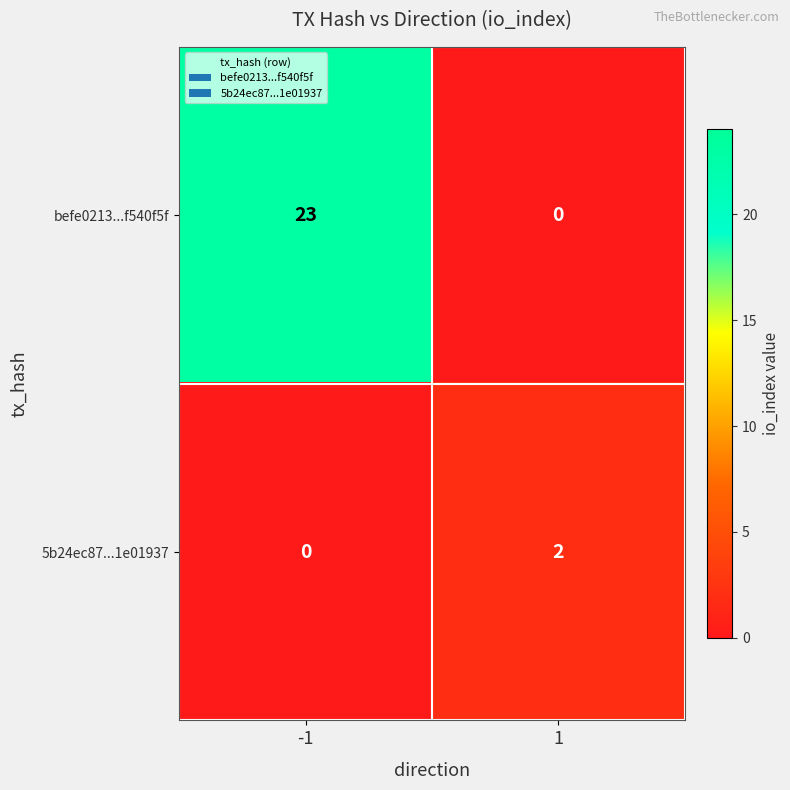

Is it true that 5b24ec87...1e01937 equals -1 at -1?

False